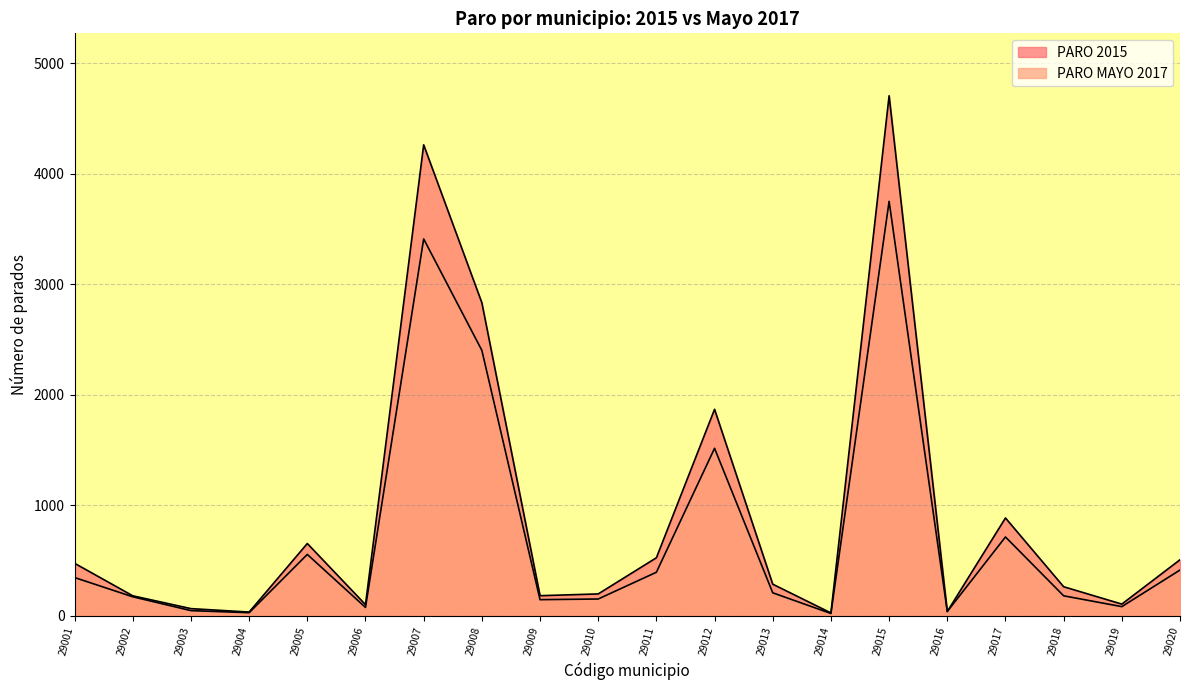

Reading right to left, list all the values displayed in this chart.

PARO 2015: 508	107	264	886	40	4705	27	287	1869	526	199	183	2833	4261	102	655	35	66	182	476
PARO MAYO 2017: 415	84	182	714	40	3750	22	209	1516	395	153	147	2402	3410	77	556	29	48	173	347